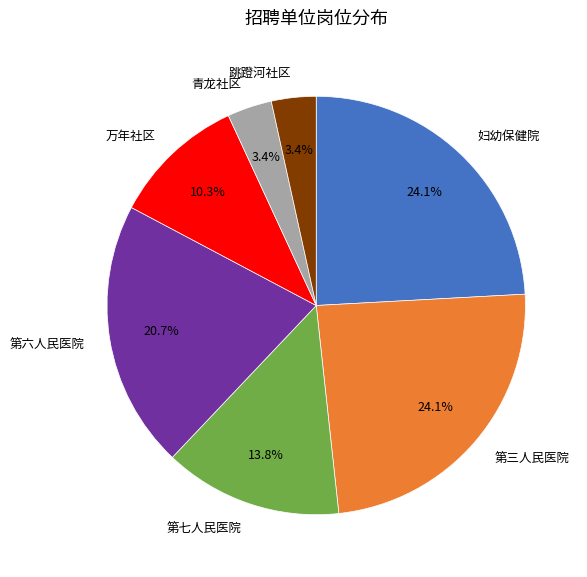

What is the ratio of the value at 万年社区 to the value at 跳蹬河社区?

3.0